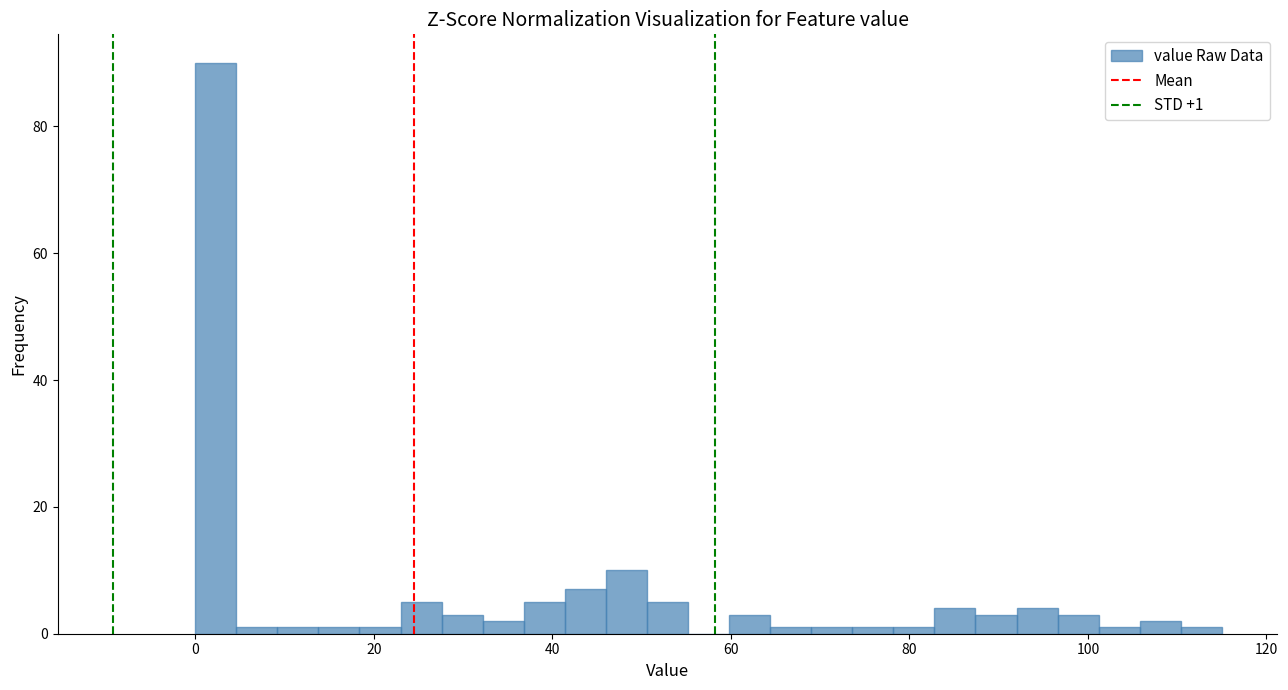

Read against the x-axis, roughly where is the centre of the tallest bar?

2